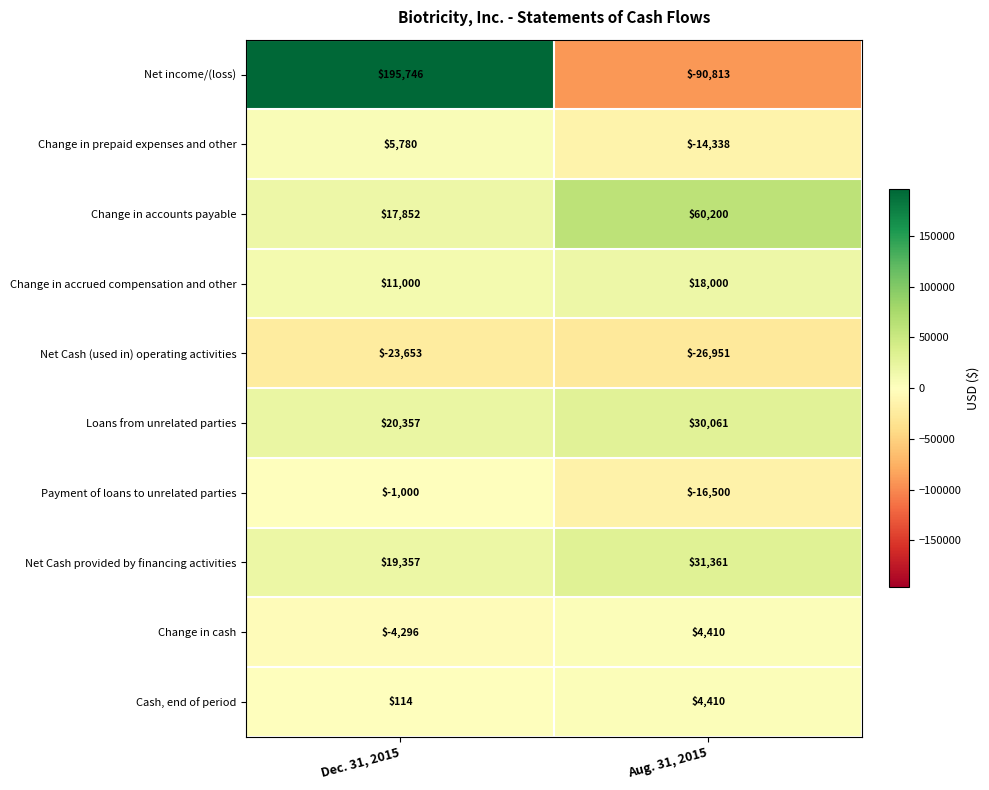

Read the Change in accrued compensation and other value at Aug. 31, 2015.

18000